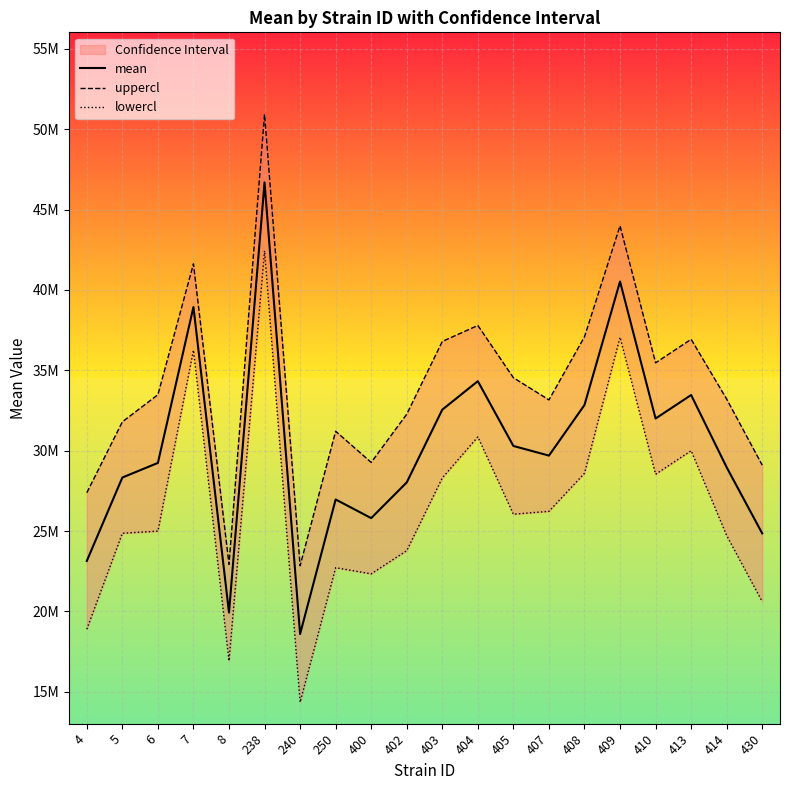

The uppercl series shows 32268244.9 at 402. True or false?

True